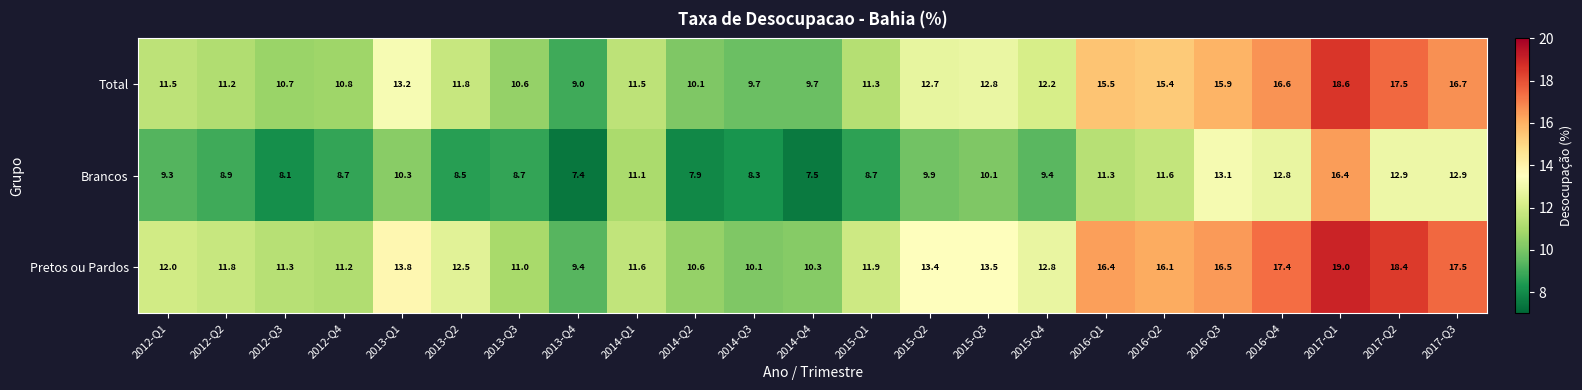

True or false: Brancos has a value of 14.8 at 2013-Q1.

False